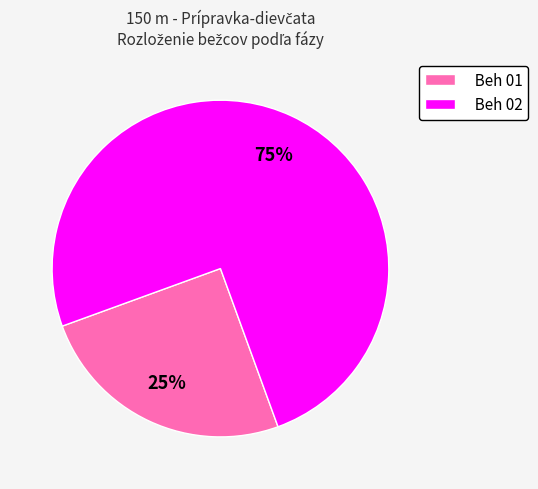

Is it true that Beh 01 is 25% of the pie?

True